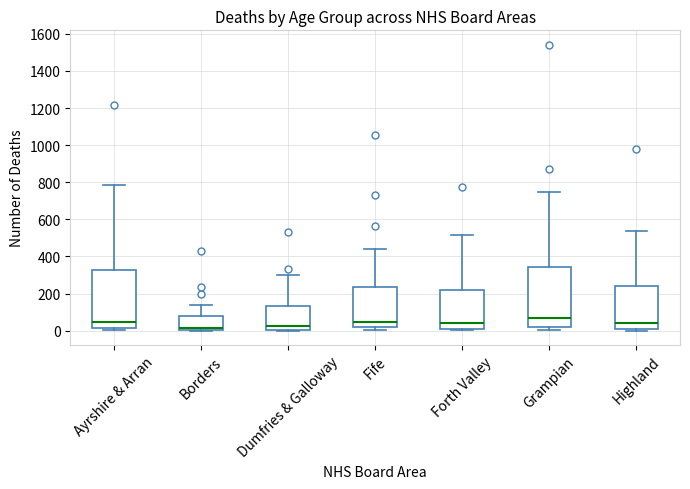

Reading left to right, read every box against the y-axis: the position of its median line, the range the box covers, and the ends of its whiskers. The values are not printed on the chart, so give them approximately, as read against the axis.

Ayrshire & Arran: median 40, box 20 to 320, whiskers 0 to 780
Borders: median 20, box 0 to 80, whiskers 0 to 140
Dumfries & Galloway: median 20, box 0 to 140, whiskers 0 to 300
Fife: median 40, box 20 to 240, whiskers 0 to 440
Forth Valley: median 40, box 0 to 220, whiskers 0 (just below the box's lower edge) to 520
Grampian: median 60, box 20 to 340, whiskers 0 to 740
Highland: median 40, box 20 to 240, whiskers 0 to 540